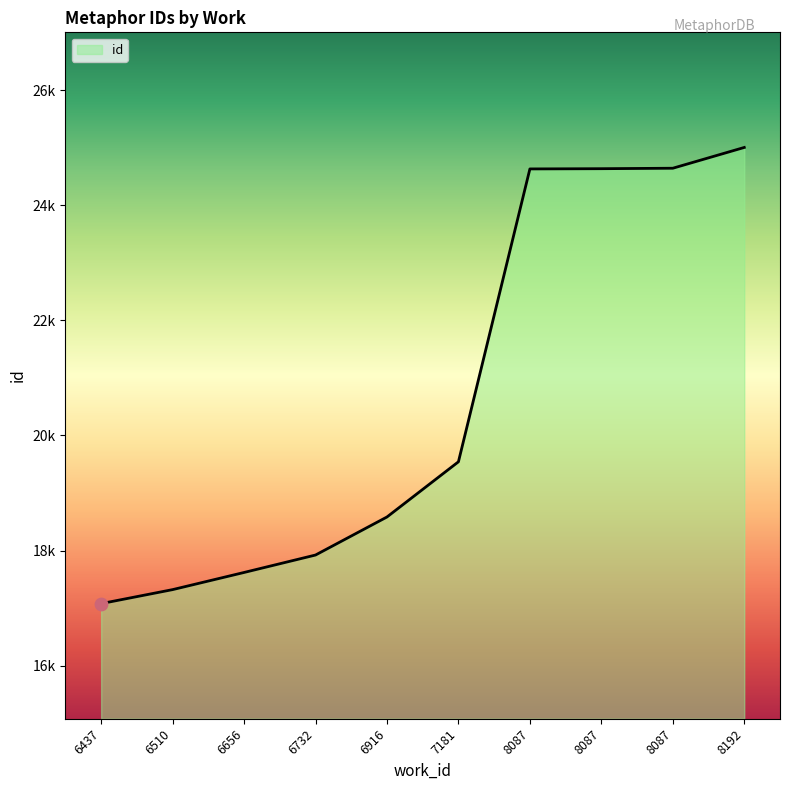

Which has a higher value, 8192 or 6510?

8192